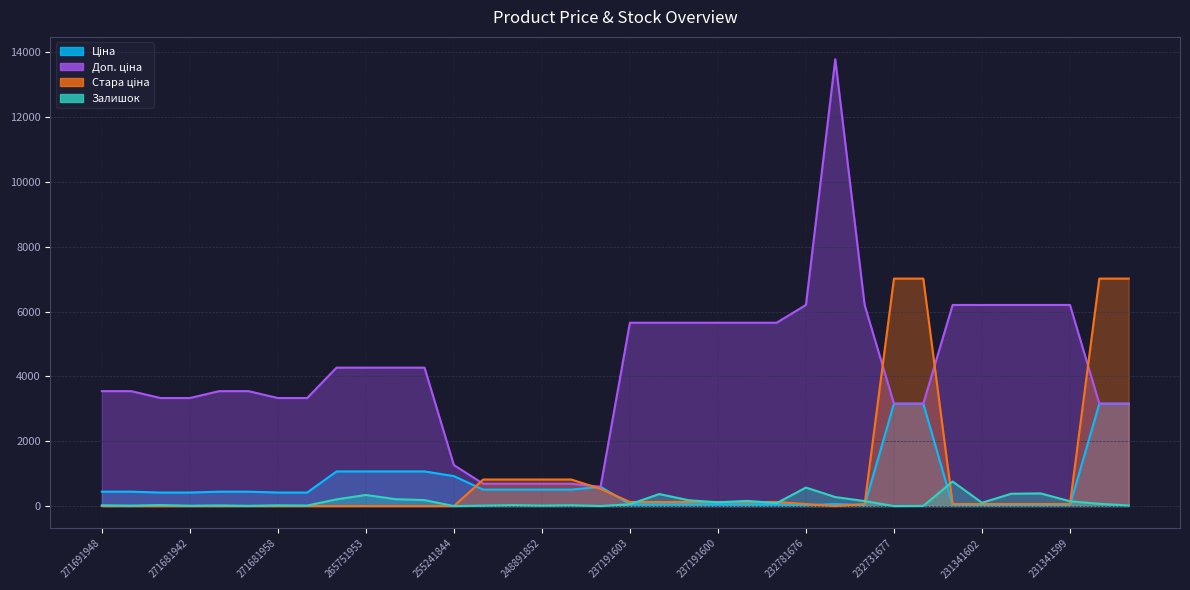

What is the total value across all series at 248891996?

2024.7